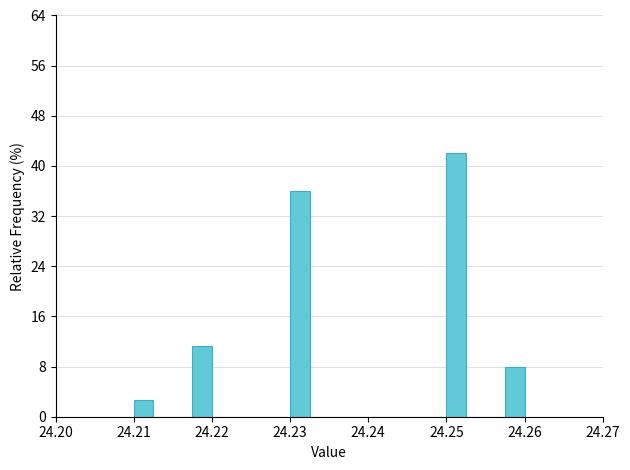

Read against the x-axis, roughly where is the centre of the tallest bar?

24.251